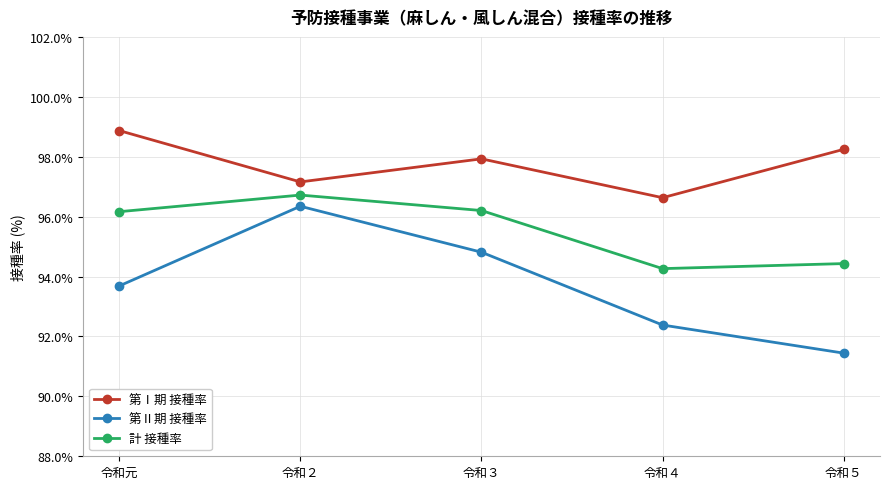

How many values in the 第Ⅱ期 接種率 series exceed 93?

3